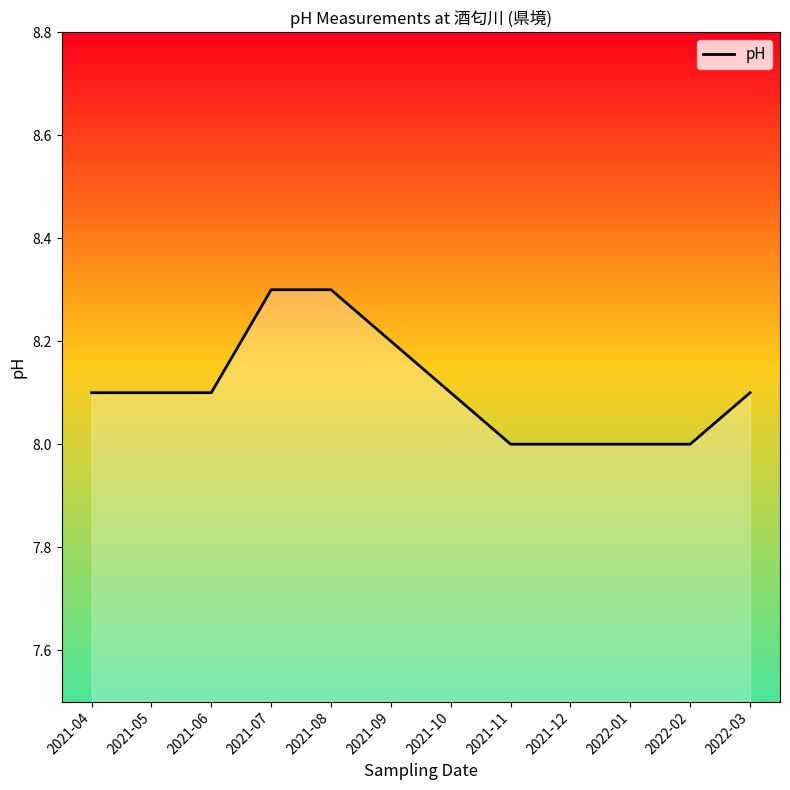

How many series are shown in this chart?

1